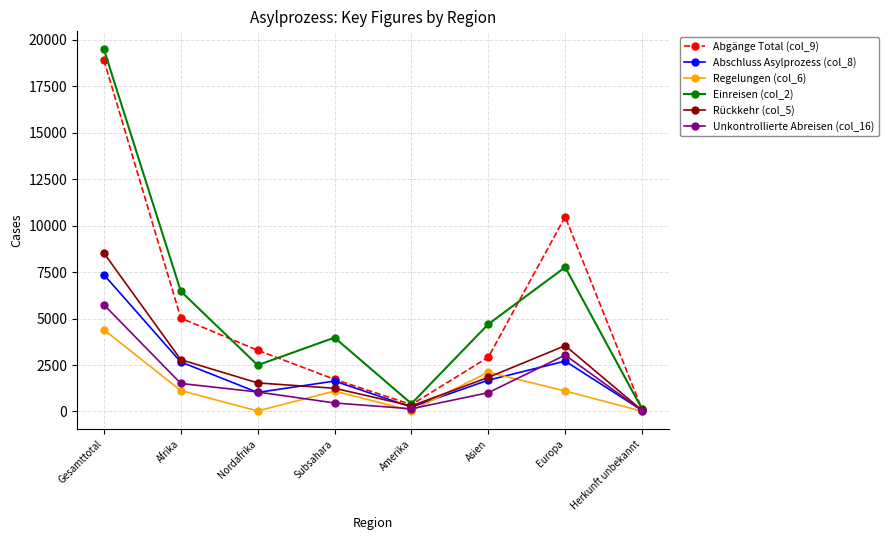

What is the label of the 5th point from the left?

Amerika